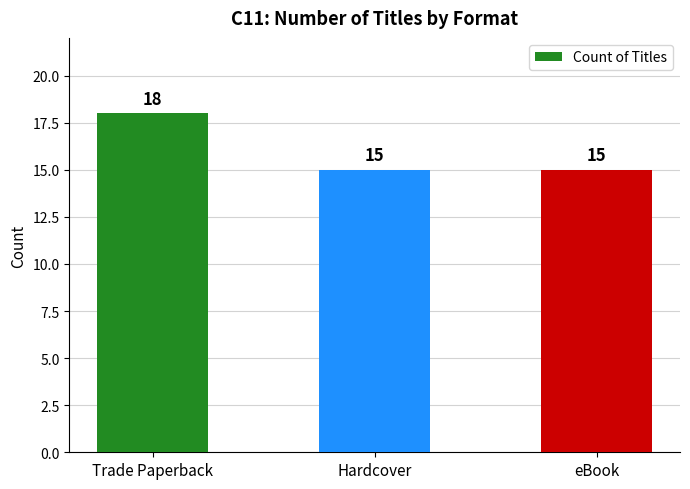

What is the difference between the values at Trade Paperback and Hardcover?

3